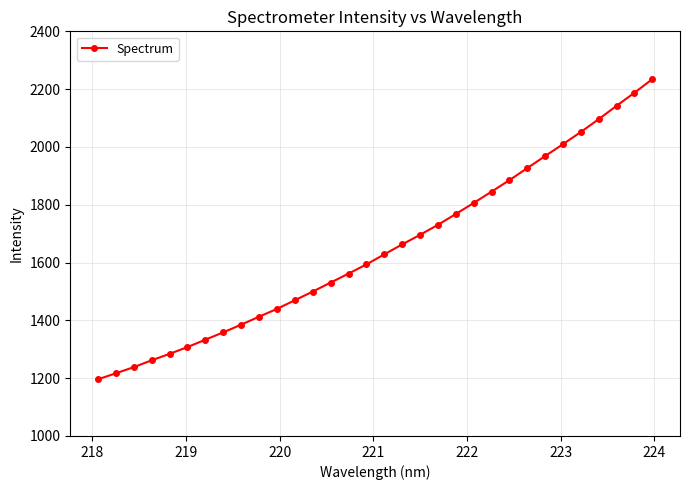

True or false: there are more than 2 points higher than both neighbors.

False